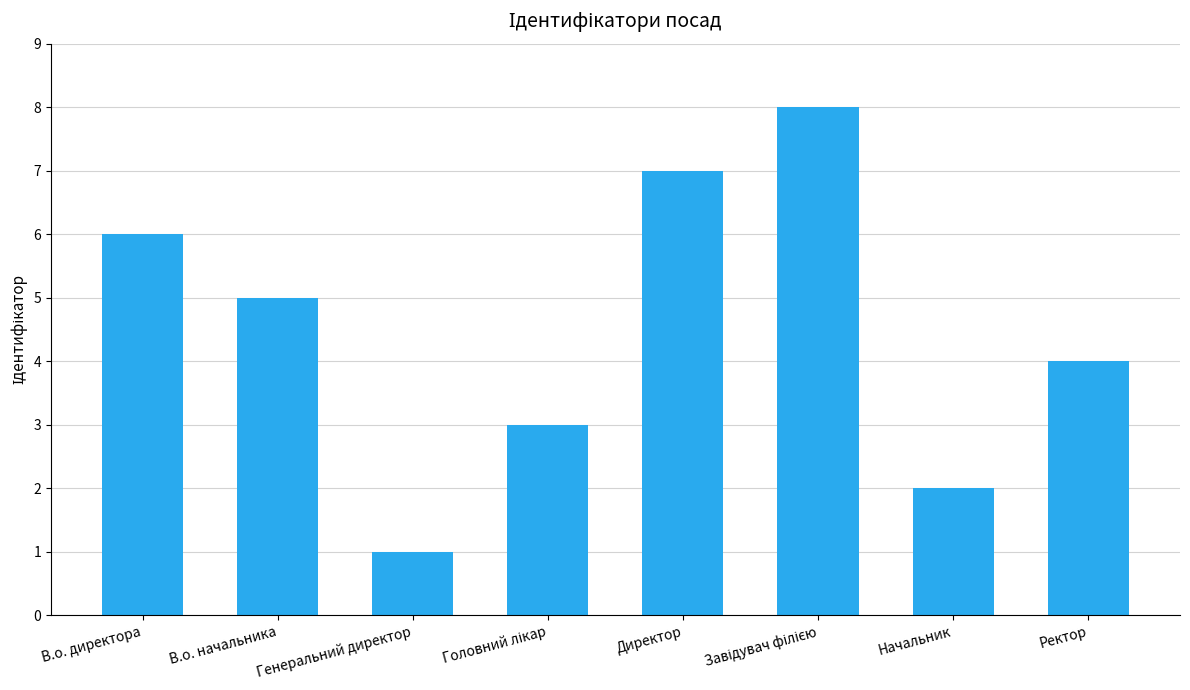

Approximately how many times larger is the value at Ректор compared to В.о. начальника?

0.8